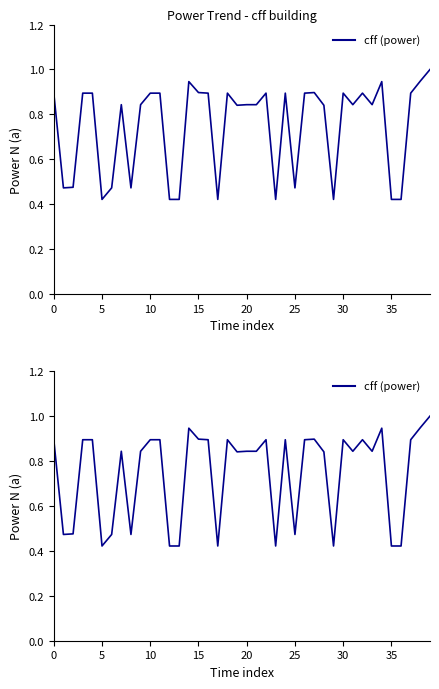

Reading left to right, what are all the values shown in this chart?

0.9	0.5	0.5	0.9	0.9	0.4	0.5	0.8	0.5	0.8	0.9	0.9	0.4	0.4	0.9	0.9	0.9	0.4	0.9	0.8	0.8	0.8	0.9	0.4	0.9	0.5	0.9	0.9	0.8	0.4	0.9	0.8	0.9	0.8	0.9	0.4	0.4	0.9	0.9	1.0